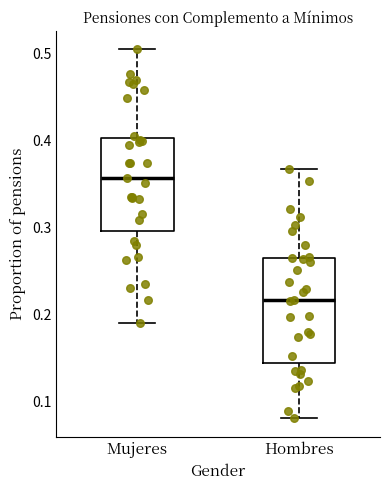

Where is the lower edge of the box for Hombres on the y-axis? The values are not printed on the chart, so give them approximately, as read against the axis.

0.14